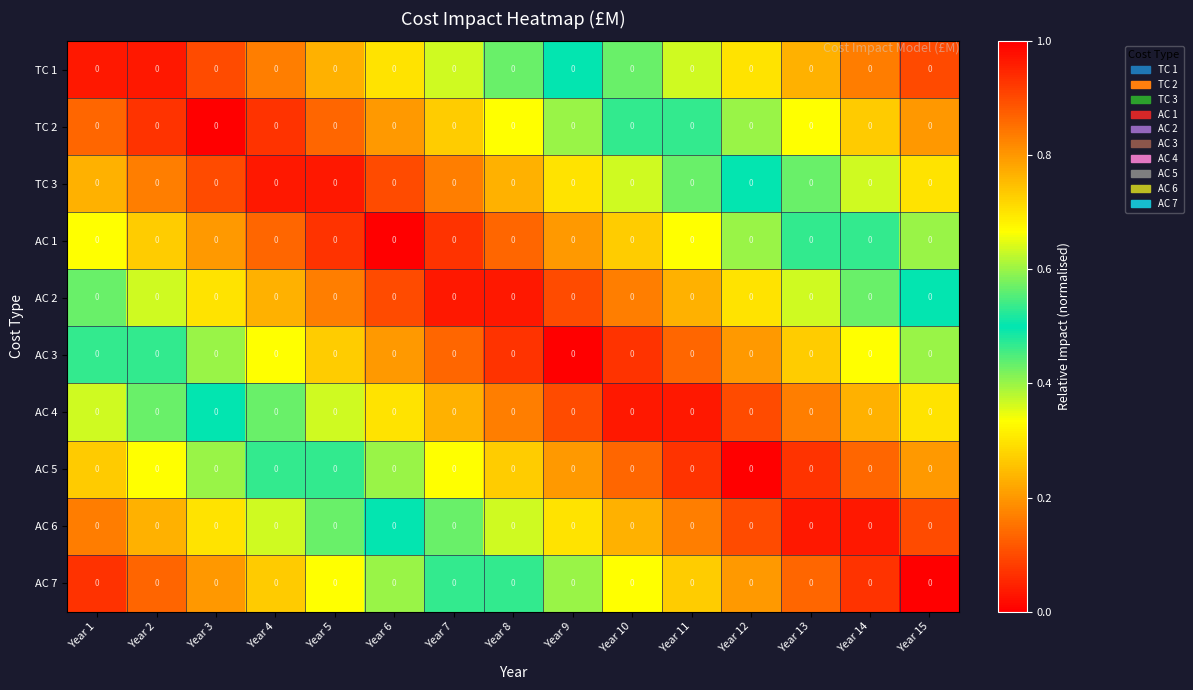

True or false: AC 4 has a value of 0.4 at Year 5.

True